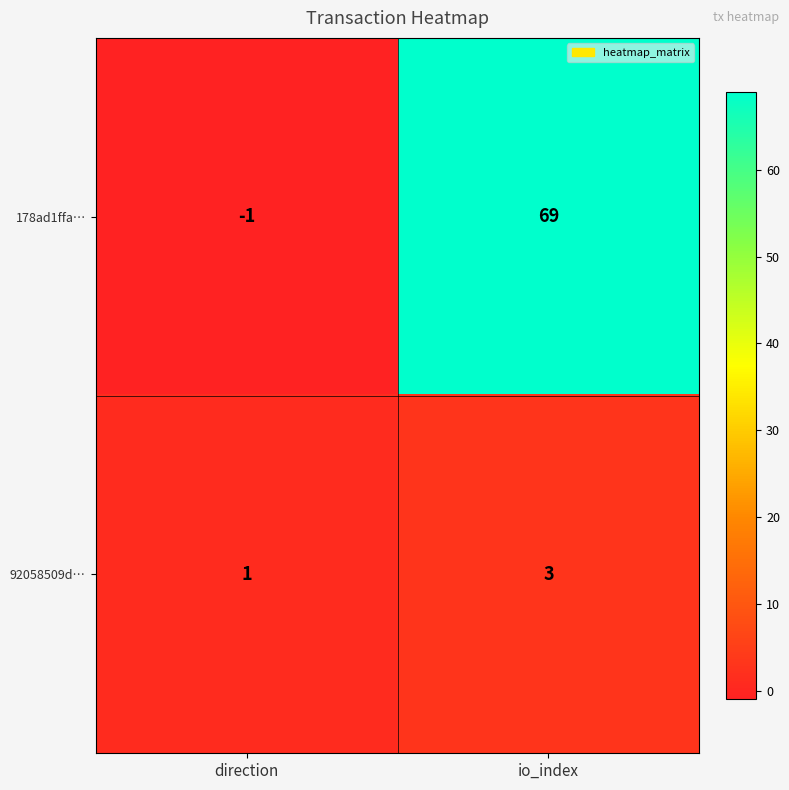

What is the greatest value displayed?

69